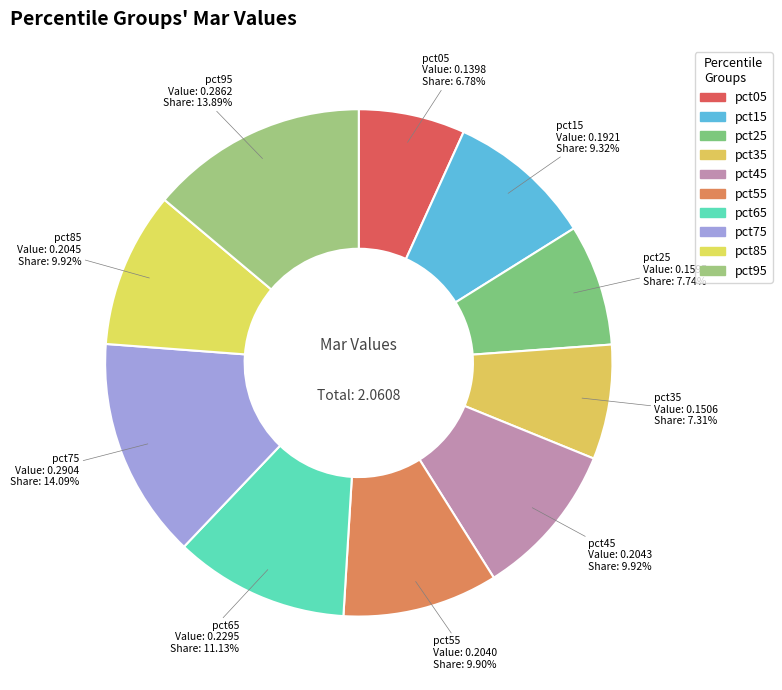

How many segments does this pie chart have?

10